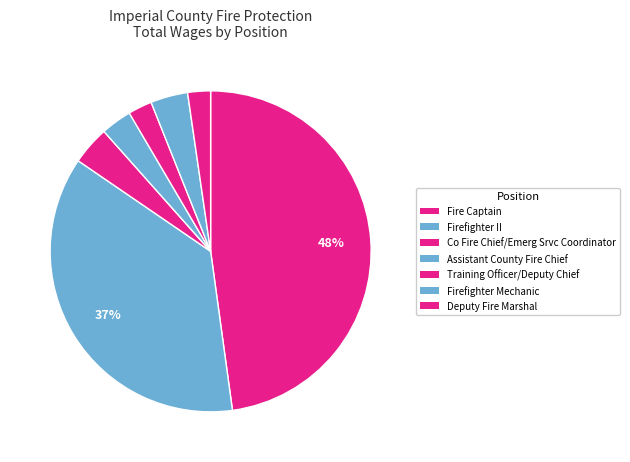

Does Deputy Fire Marshal account for over 50% of the chart?

No